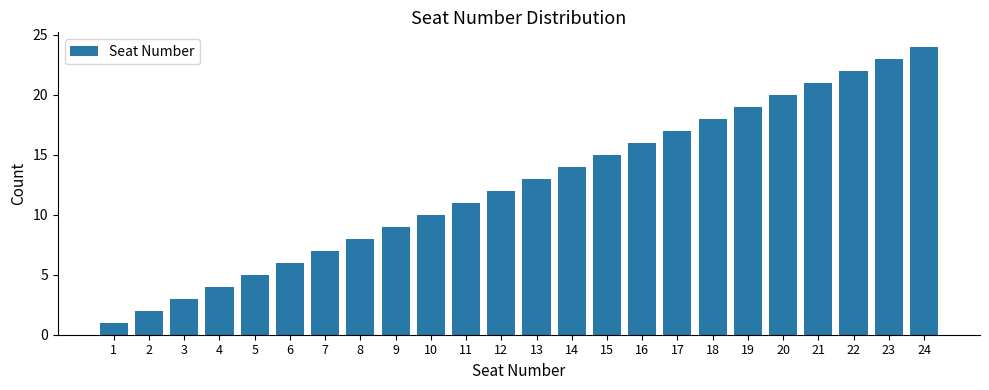

Reading left to right, what are all the values shown in this chart?

1=1	2=2	3=3	4=4	5=5	6=6	7=7	8=8	9=9	10=10	11=11	12=12	13=13	14=14	15=15	16=16	17=17	18=18	19=19	20=20	21=21	22=22	23=23	24=24